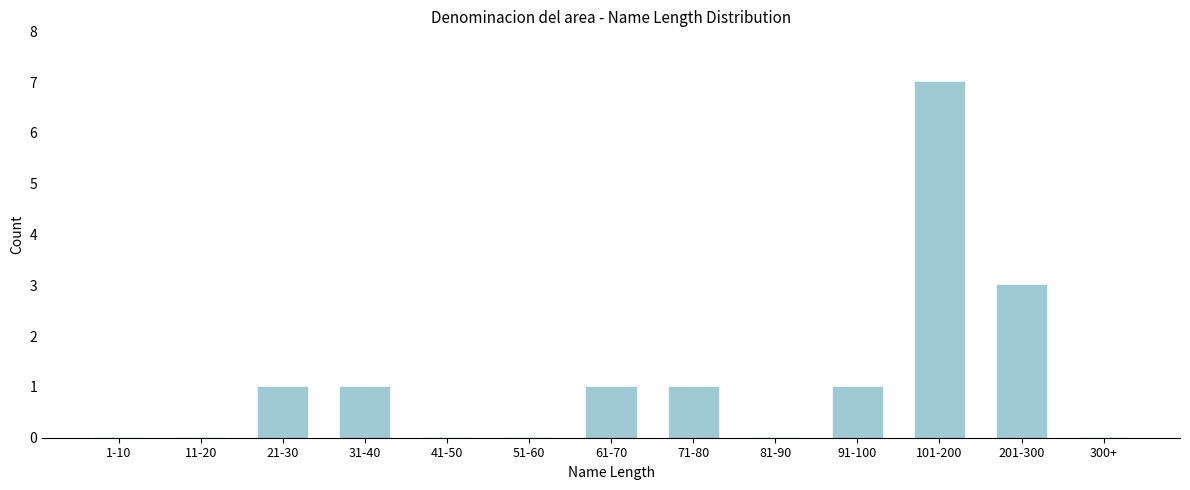

Reading left to right, transcribe all the data shown in this chart.

1-10=0	11-20=0	21-30=1	31-40=1	41-50=0	51-60=0	61-70=1	71-80=1	81-90=0	91-100=1	101-200=7	201-300=3	300+=0